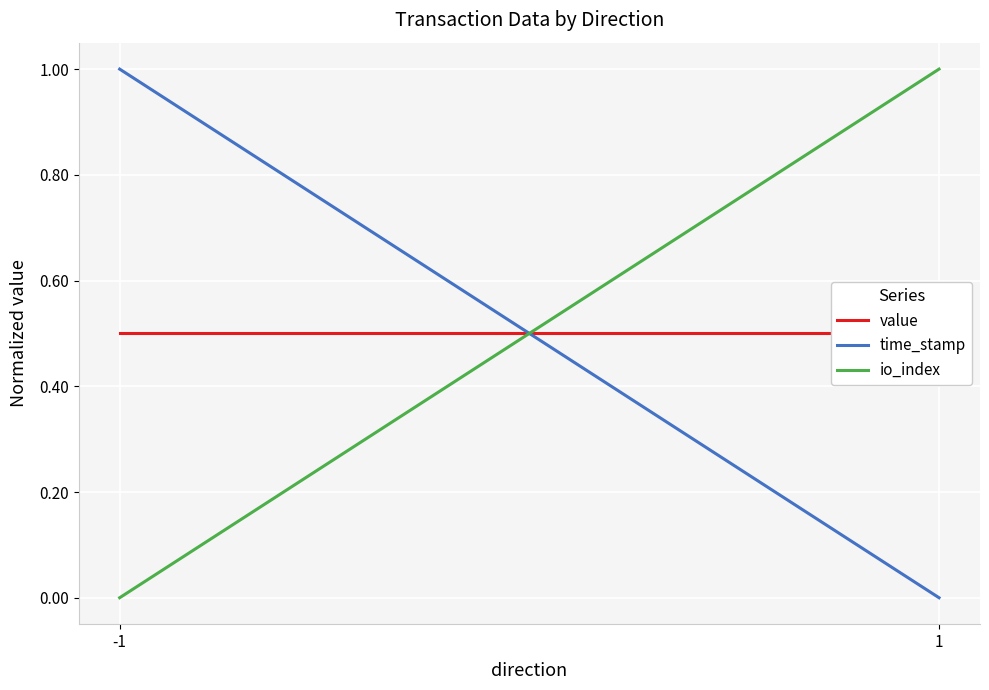

Is the value of time_stamp at 1 greater than the value of value at -1?

No